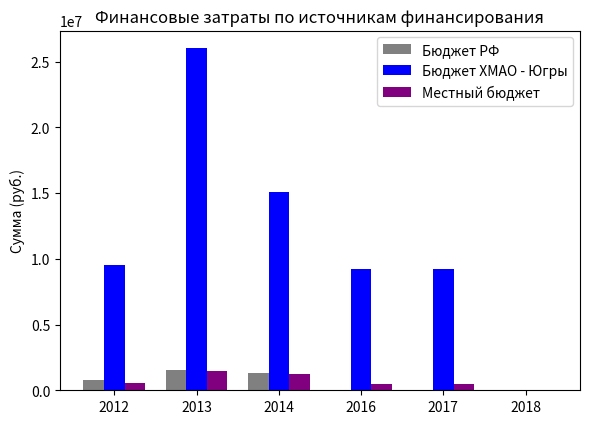

The Бюджет РФ series shows 1555849.7 at 2013. True or false?

True